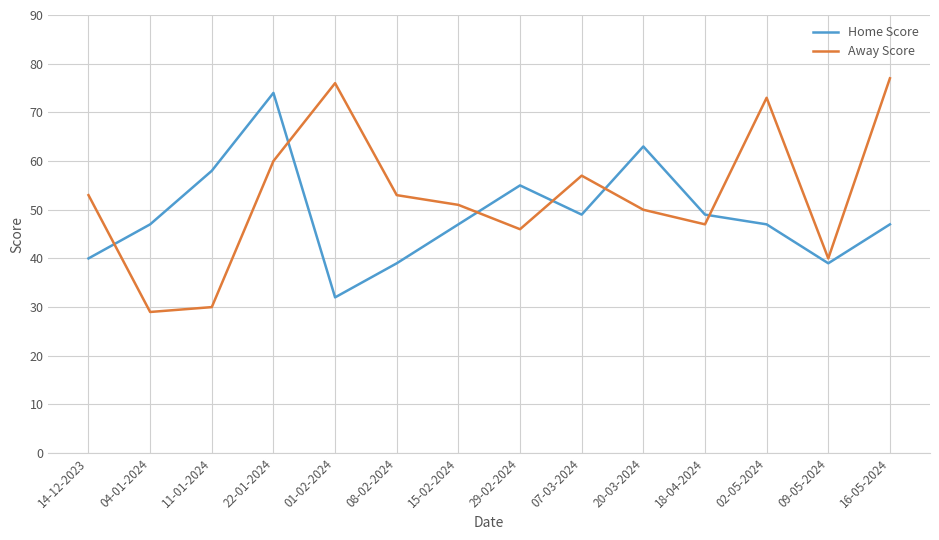

What is the spread (max minus min) of values at 04-01-2024?

18